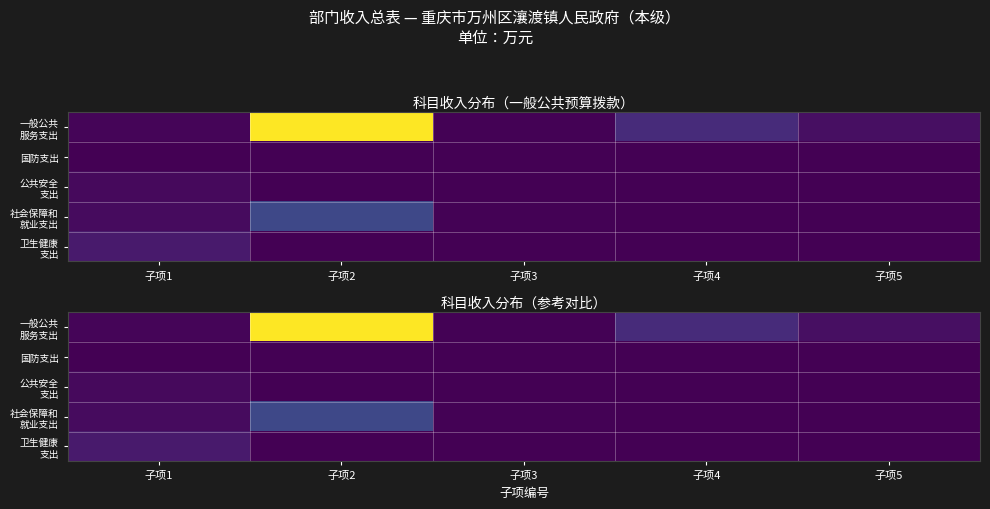

Which has a higher value, 子项3 or 子项5?

子项5